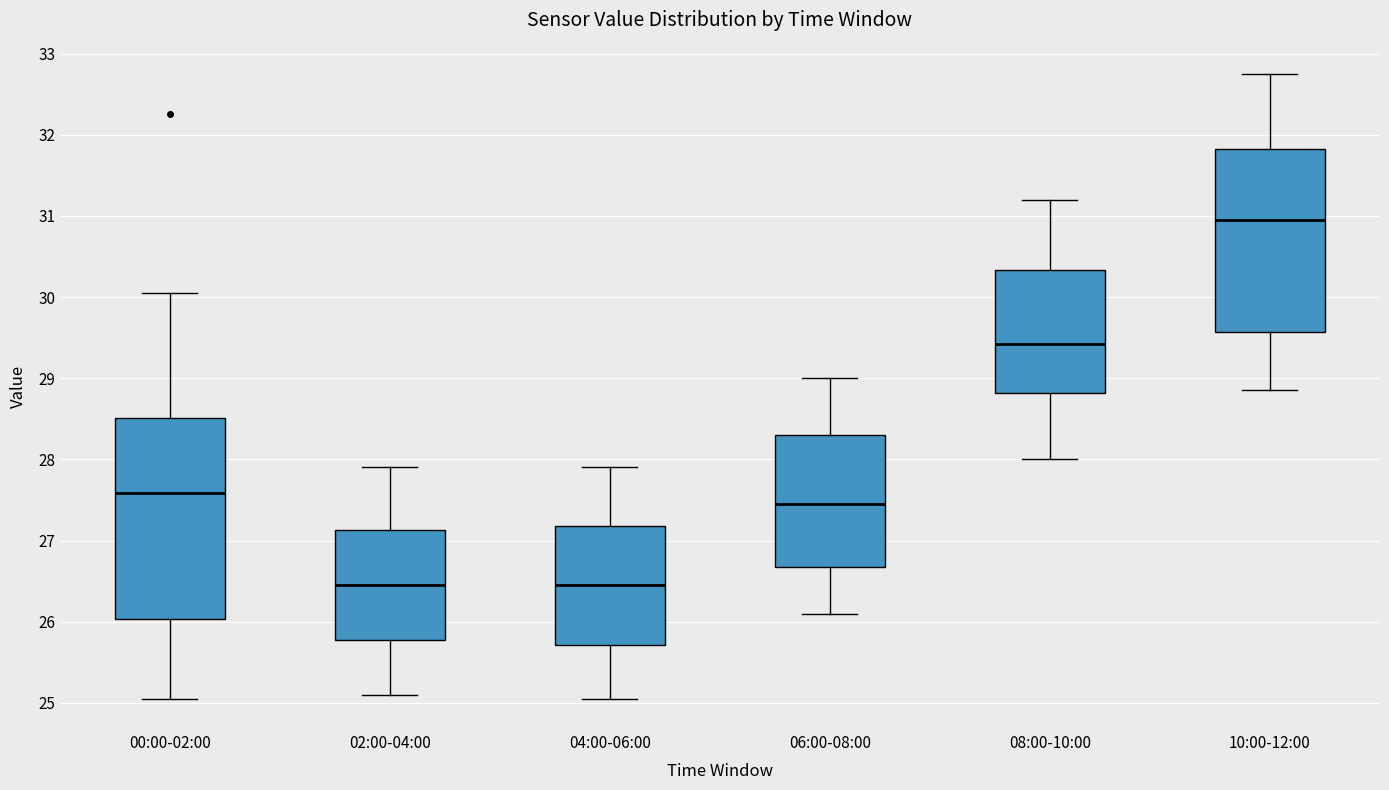

Reading left to right, transcribe this box plot: for each box, give where its median line is, the range the box spans, and where its two whiskers end, as read against the y-axis. The values are not printed on the chart, so give them approximately, as read against the axis.

00:00-02:00: median 27.6, box 26.0 to 28.5, whiskers 25.1 to 30.1
02:00-04:00: median 26.5, box 25.8 to 27.1, whiskers 25.1 to 27.9
04:00-06:00: median 26.5, box 25.7 to 27.2, whiskers 25.1 to 27.9
06:00-08:00: median 27.5, box 26.7 to 28.3, whiskers 26.1 to 29.0
08:00-10:00: median 29.4, box 28.8 to 30.3, whiskers 28.0 to 31.2
10:00-12:00: median 31.0, box 29.6 to 31.8, whiskers 28.9 to 32.8